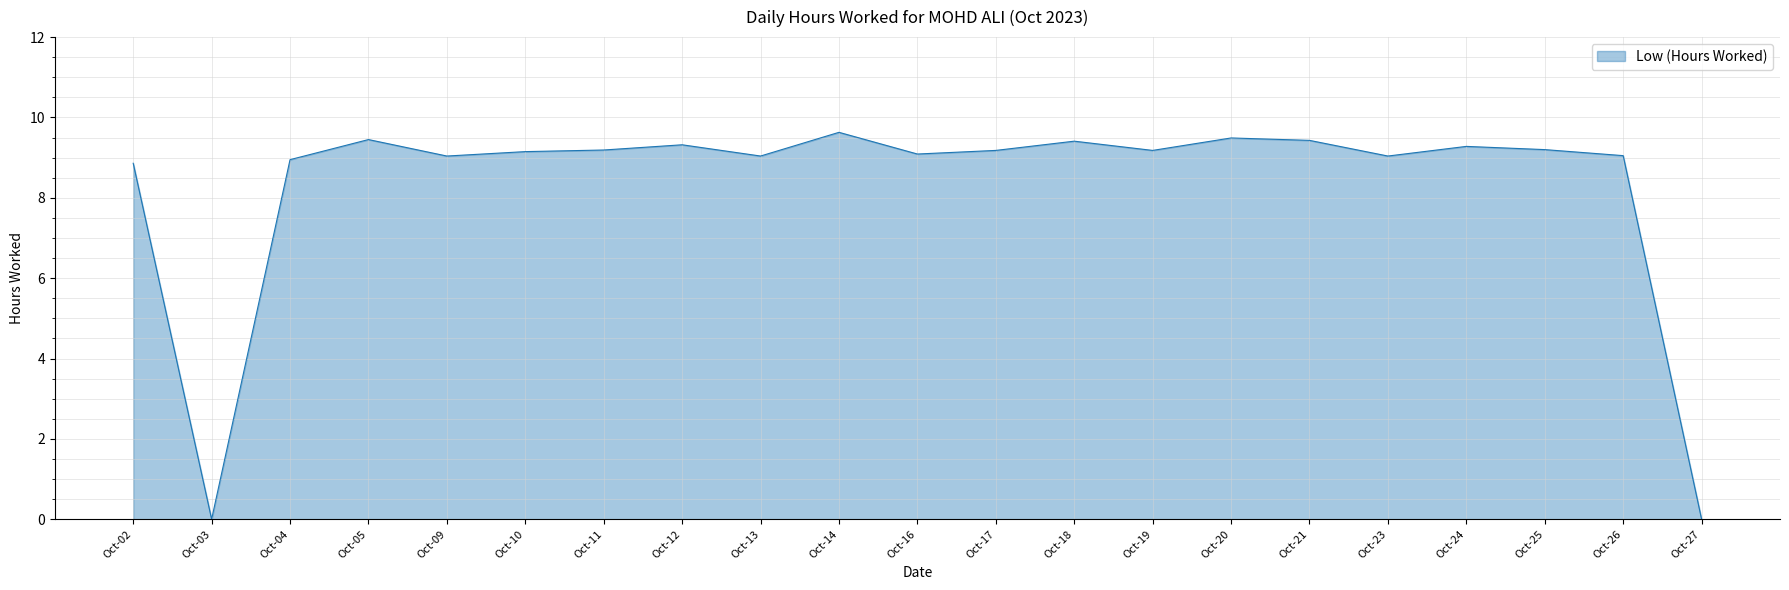

What is the ratio of the value at Oct-20 to the value at Oct-09?

1.0